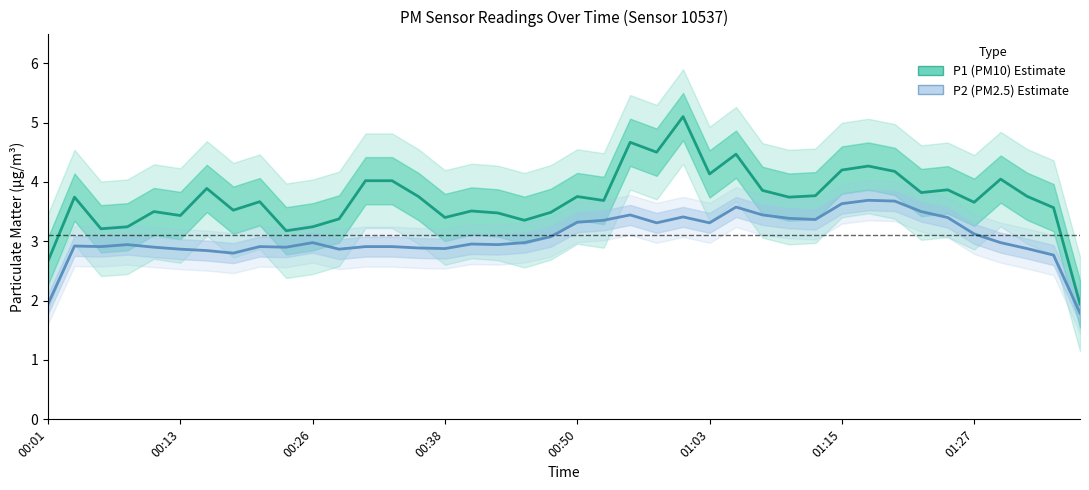

What position from the right is 29?

11